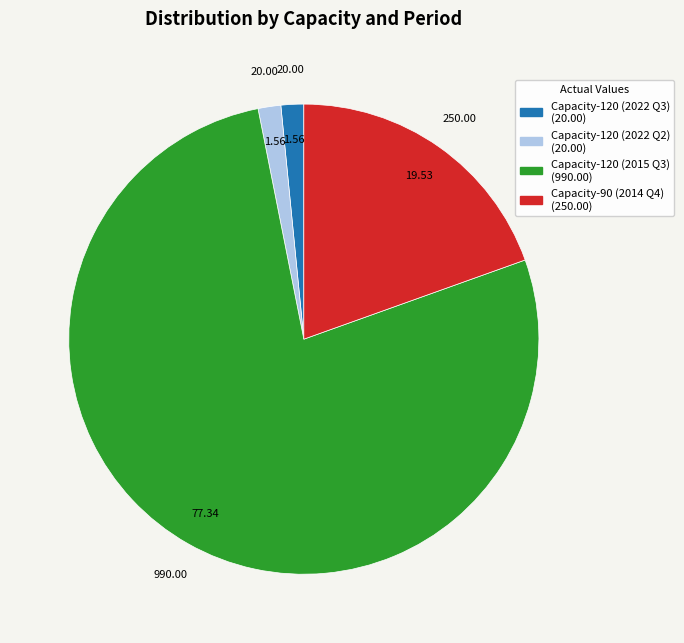

Does any single category account for the majority?

Yes